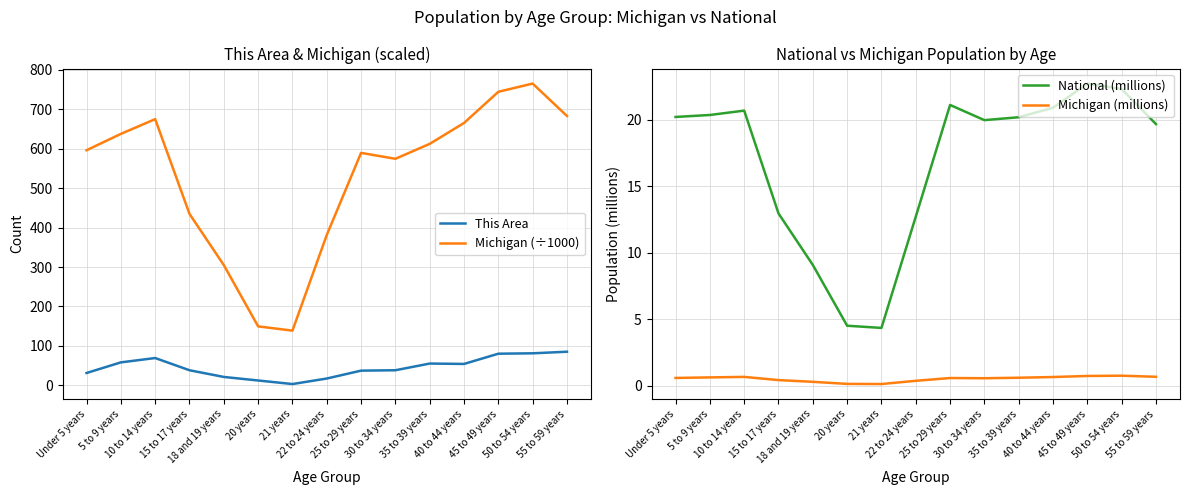

Which series has the largest total across all categories?

Michigan (÷1000)